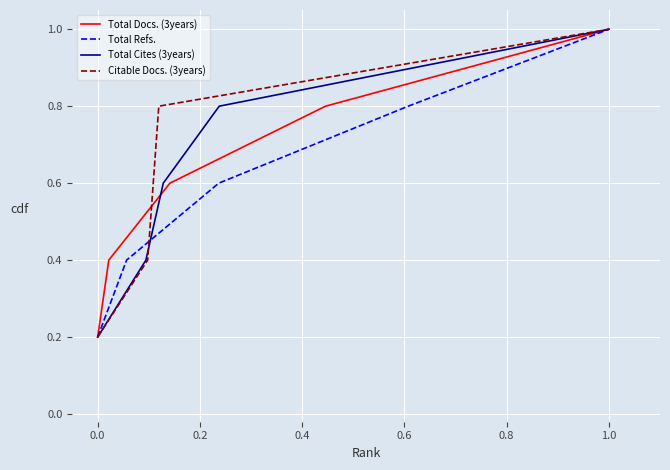

The Total Docs. (3years) series shows 0.1 at 0.0. True or false?

False